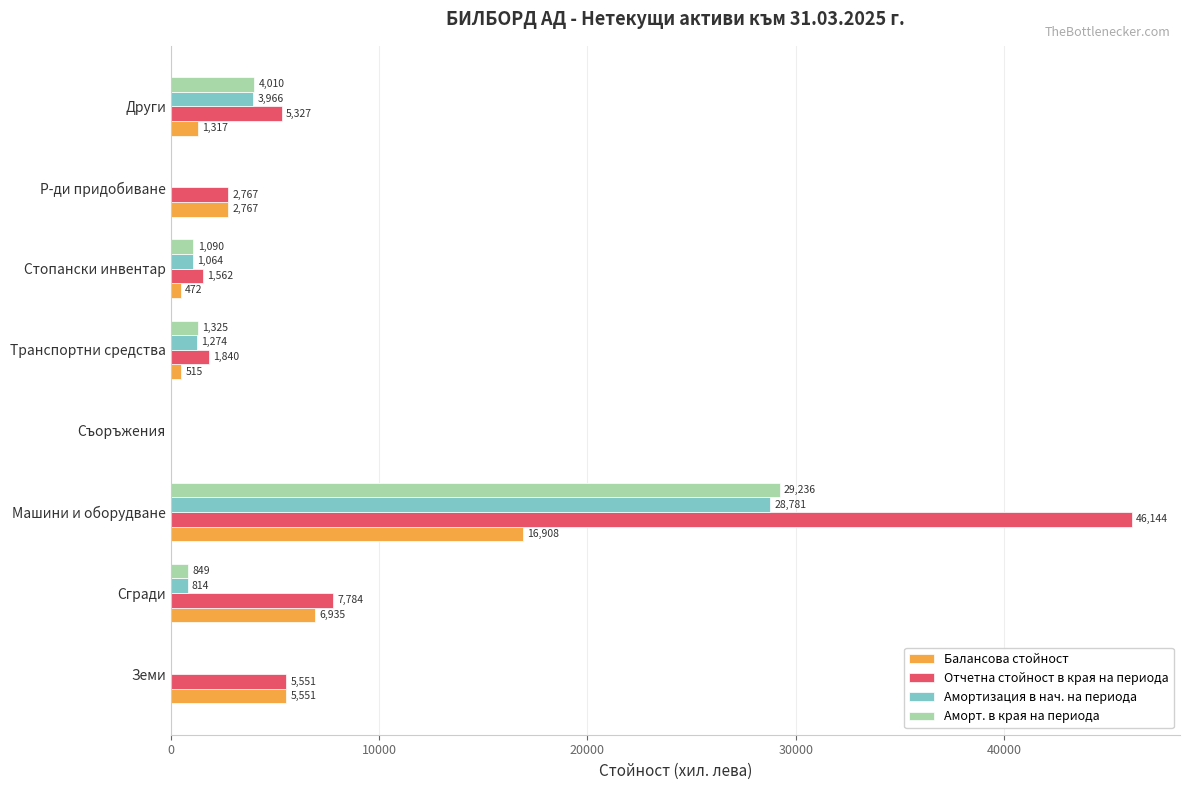

The Балансова стойност series shows 515 at Транспортни средства. True or false?

True